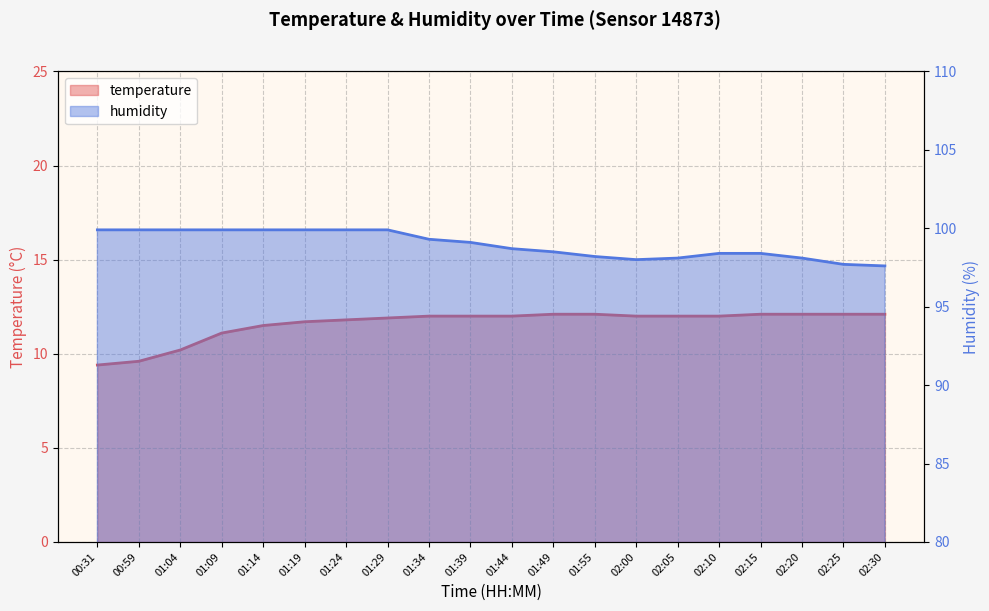

Is it true that humidity equals 98.4 at 02:15?

True